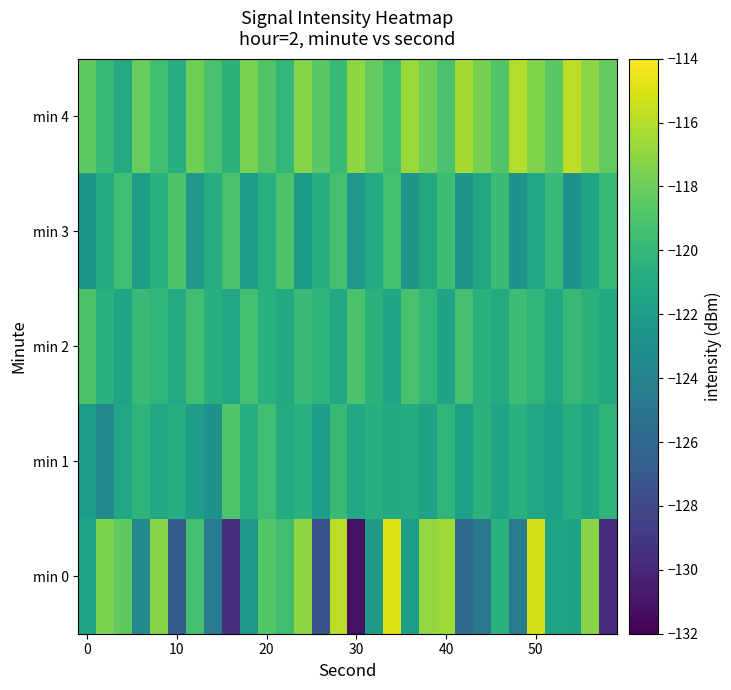

Rank the series by their maximum value, from highest to lowest.

min 0, min 4, min 1, min 2, min 3